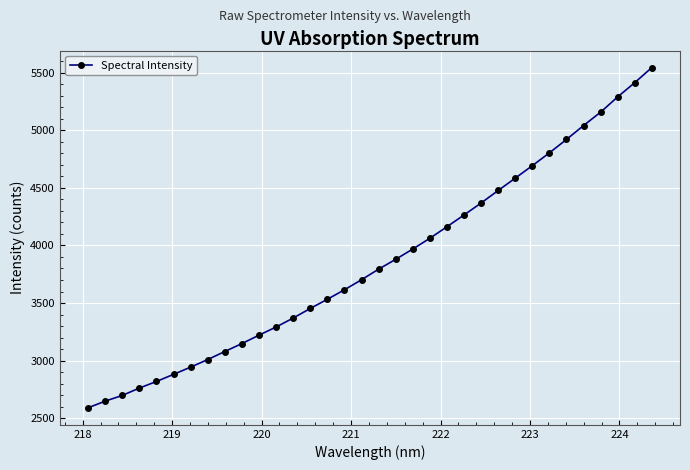

What is the value of the 4th point from the left?

2761.2